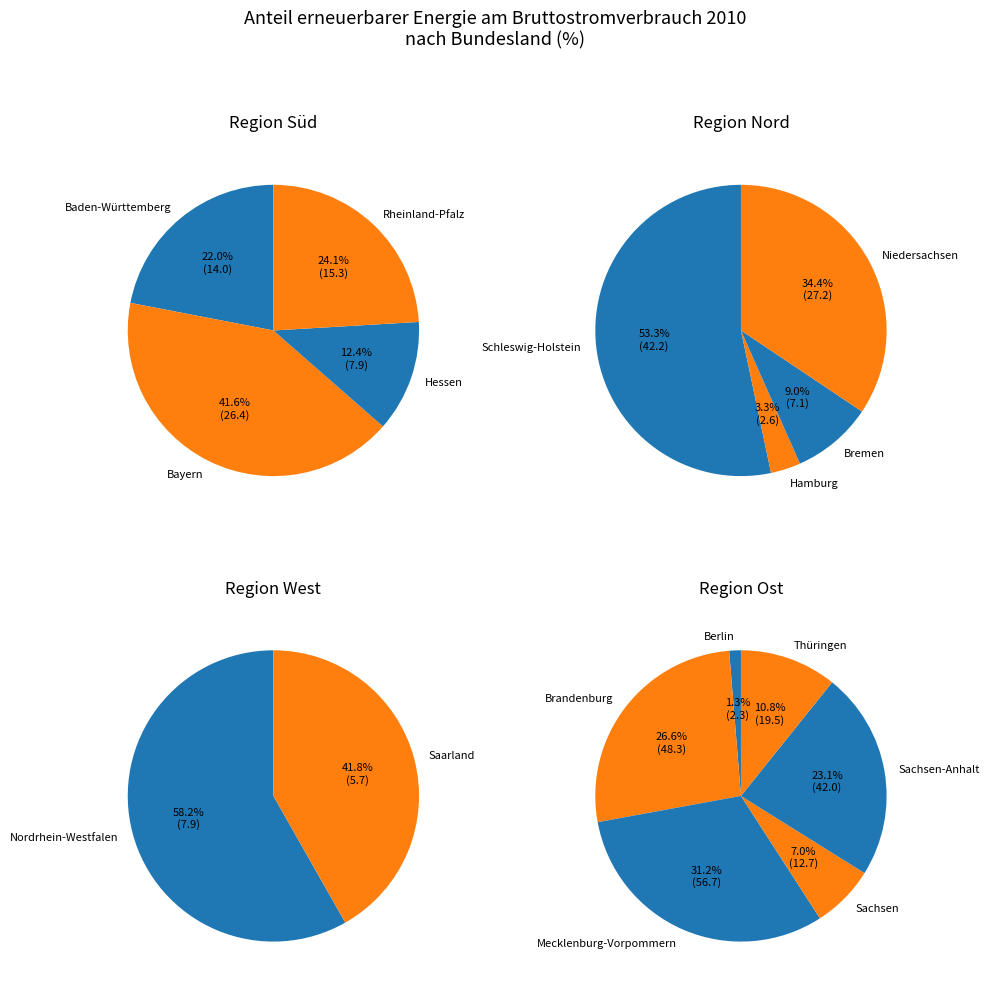

What is the change in value from Hamburg to Mecklenburg-Vorpommern?

+54.0